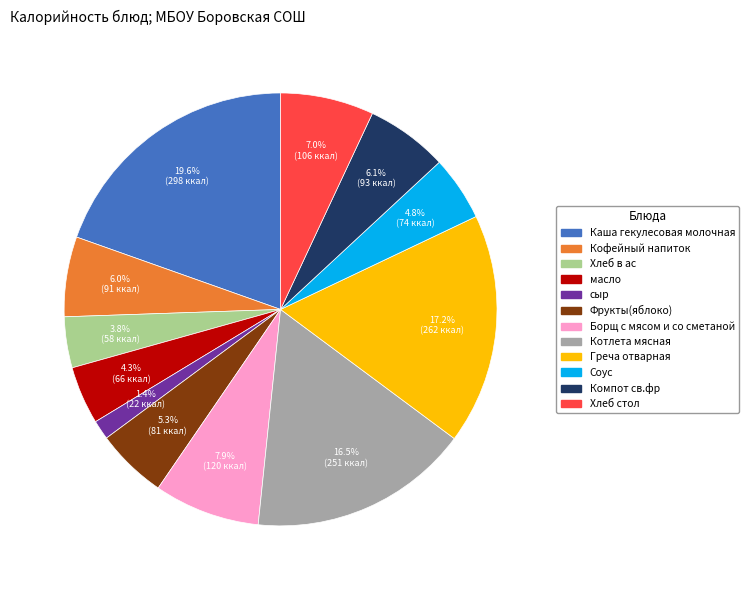

To the nearest percent, what is the difference between the largest and smallest slice percentages?

18%